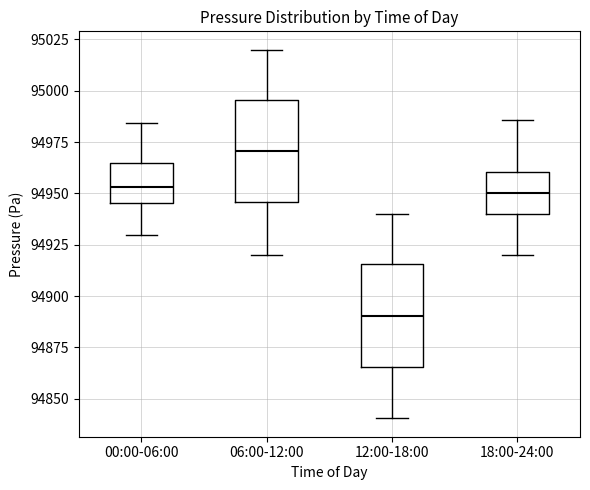

Reading left to right, transcribe this box plot: for each box, give where its median line is, the range the box spans, and where its two whiskers end, as read against the y-axis. The values are not printed on the chart, so give them approximately, as read against the axis.

00:00-06:00: median 94955, box 94945 to 94965, whiskers 94930 to 94985
06:00-12:00: median 94970, box 94945 to 94995, whiskers 94920 to 95020
12:00-18:00: median 94890, box 94865 to 94915, whiskers 94840 to 94940
18:00-24:00: median 94950, box 94940 to 94960, whiskers 94920 to 94985